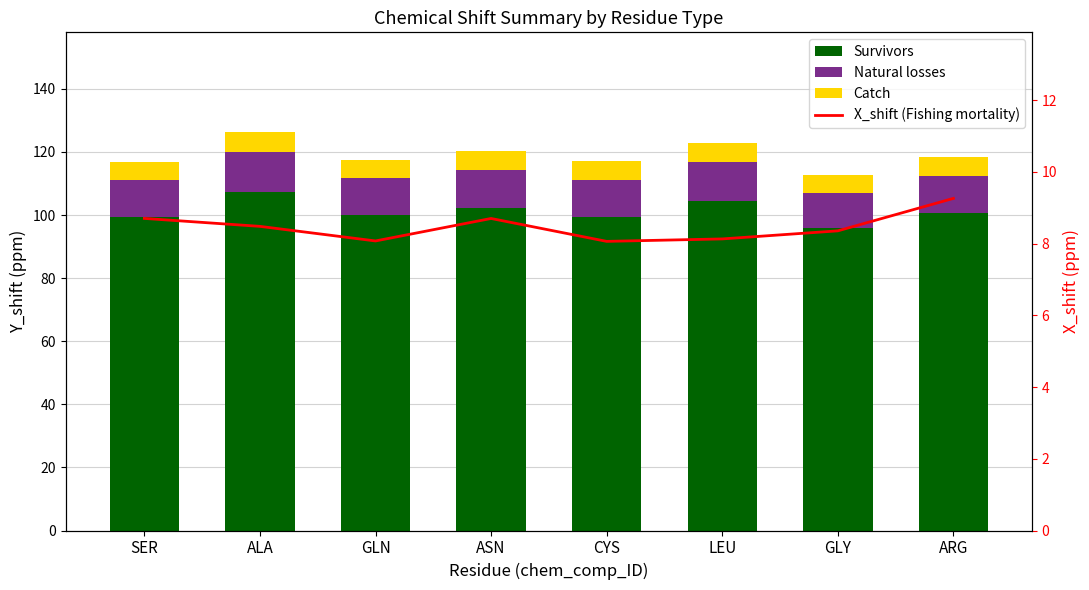

The value of Survivors at ALA is 57.1. True or false?

False